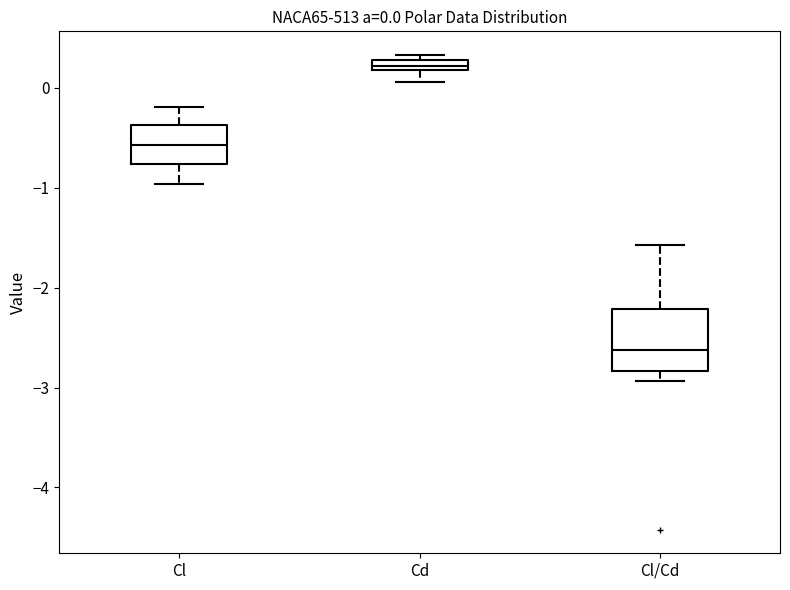

Which box is the tallest, from its lower edge to its upper edge?

Cl/Cd